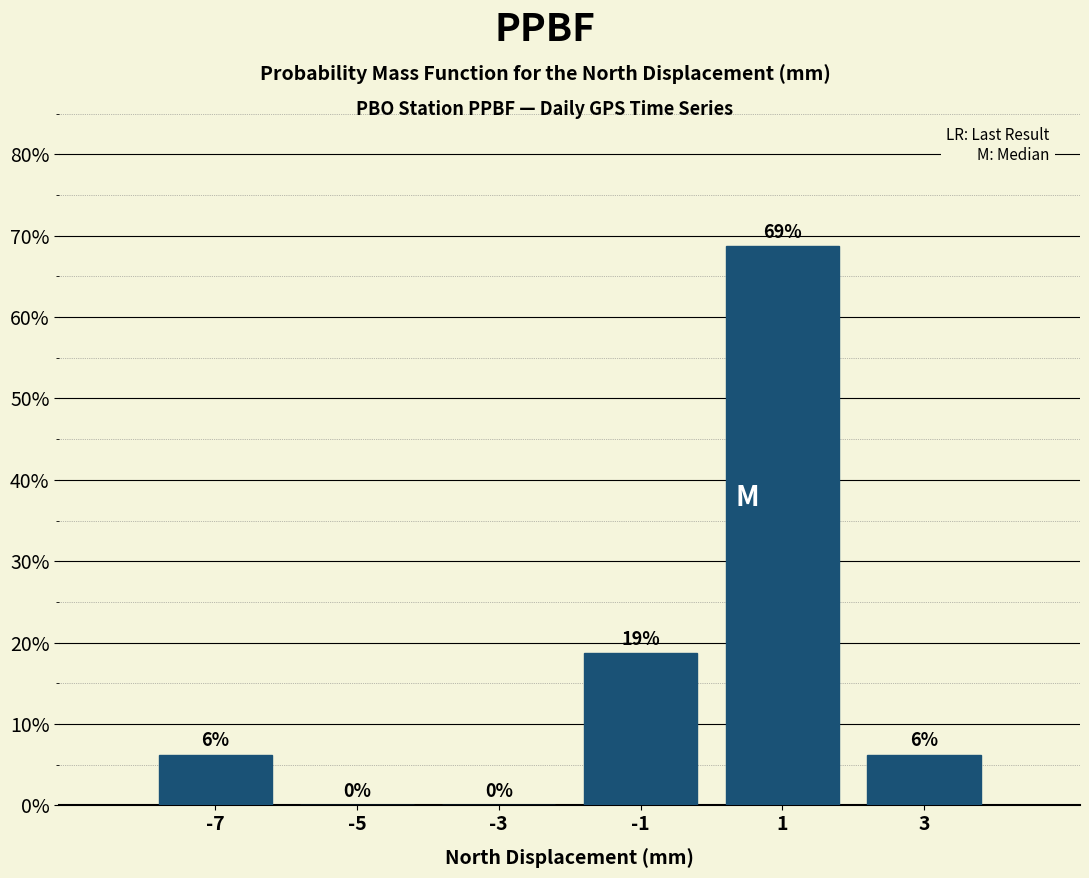

Which range on the x-axis has the tallest bar?

0 to 2